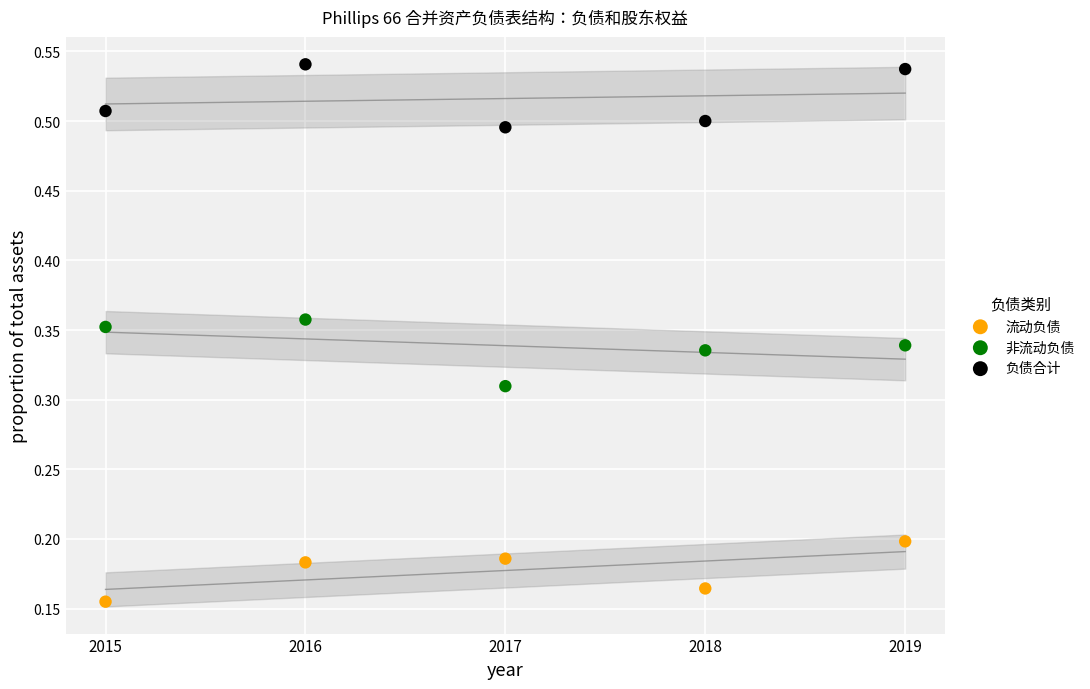

Which series has the widest spread of Y values?

非流动负债